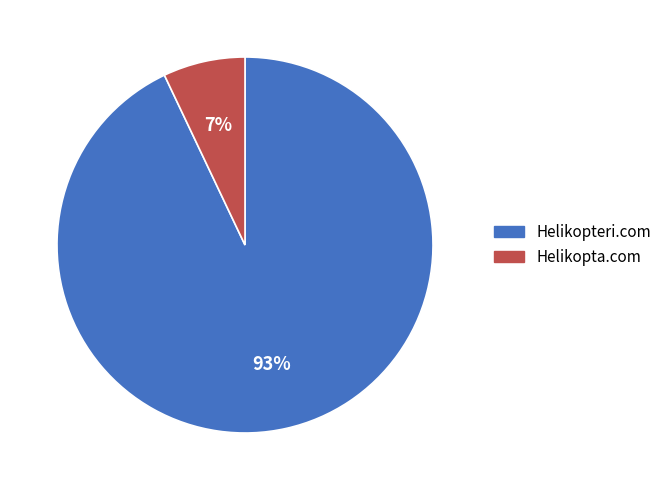

Does any single category account for the majority?

Yes